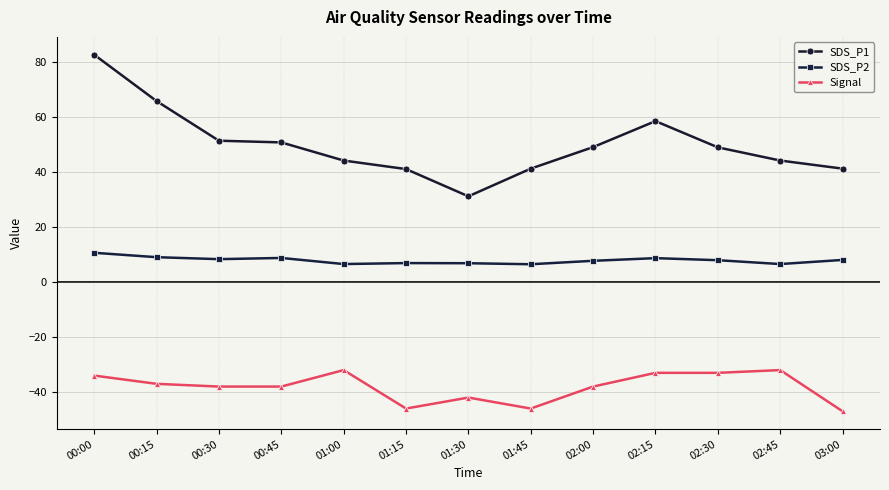

True or false: SDS_P2 and Signal intersect in this chart.

False